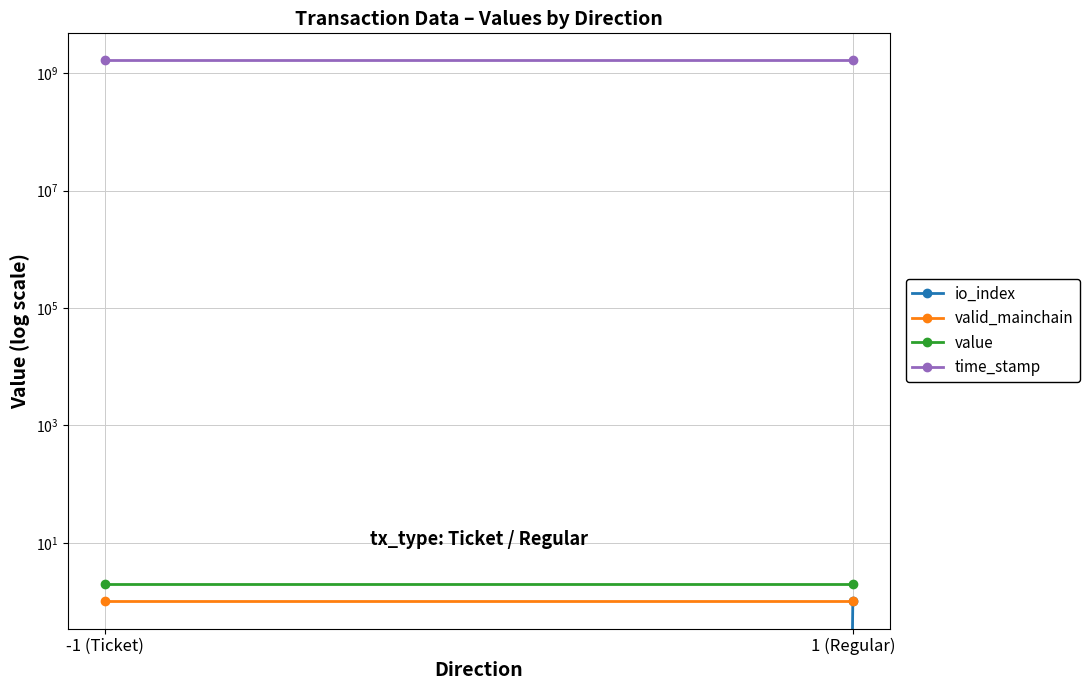

Rank the series by their maximum value, from highest to lowest.

time_stamp, value, io_index, valid_mainchain